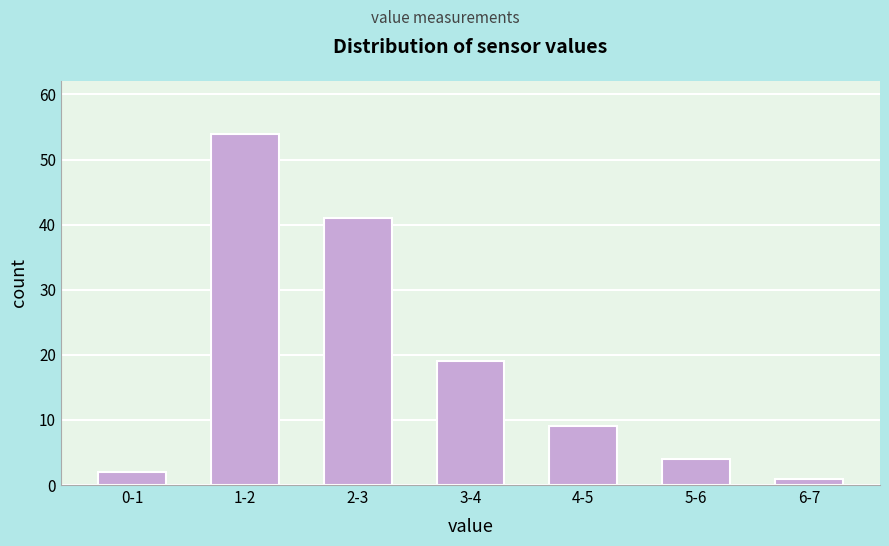

Reading right to left, transcribe all the data shown in this chart.

1	4	9	19	41	54	2